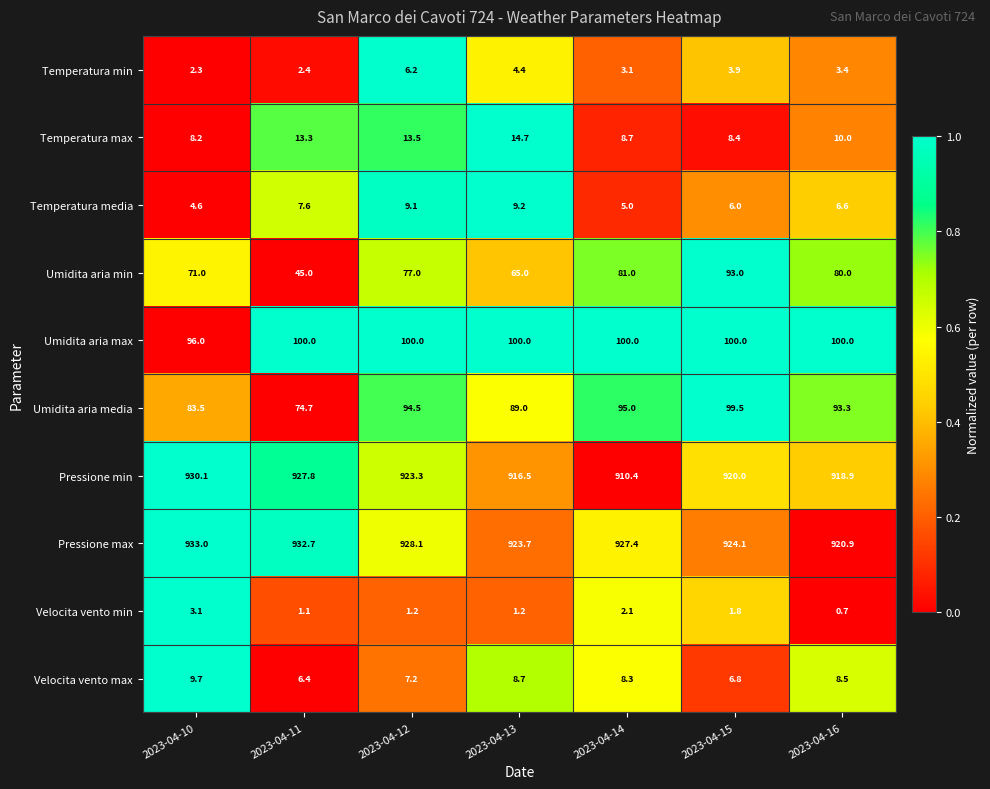

List the series in order of their peak value, highest first.

Pressione max, Pressione min, Umidita aria max, Umidita aria media, Umidita aria min, Temperatura max, Velocita vento max, Temperatura media, Temperatura min, Velocita vento min